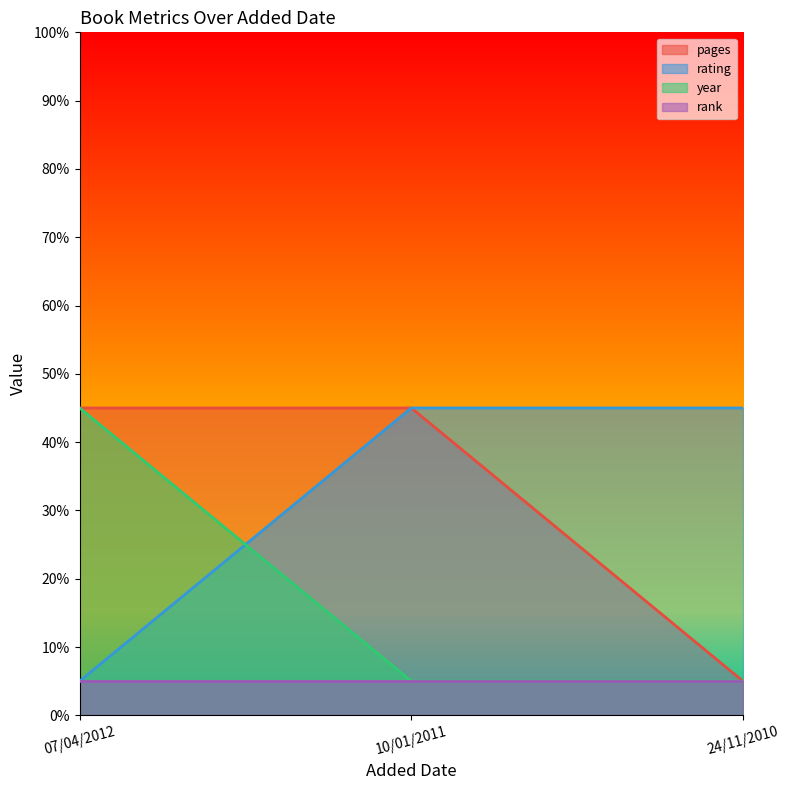

What is the sum of the rating values at 10/01/2011 and 24/11/2010?

90.0